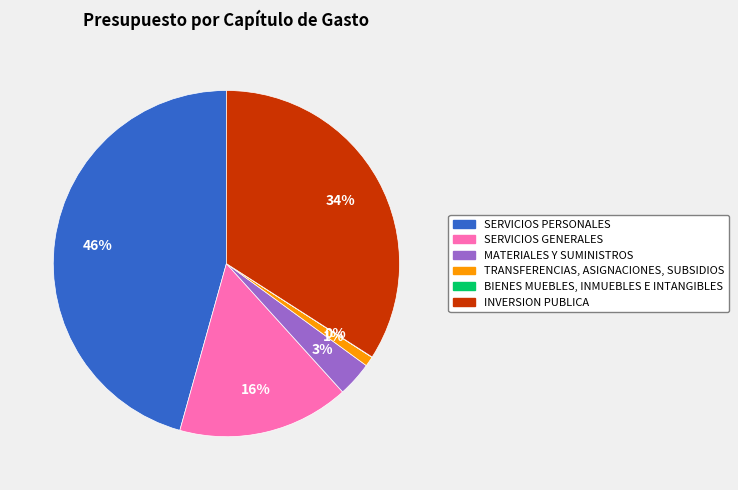

The TRANSFERENCIAS, ASIGNACIONES, SUBSIDIOS slice represents 11% of the pie. True or false?

False